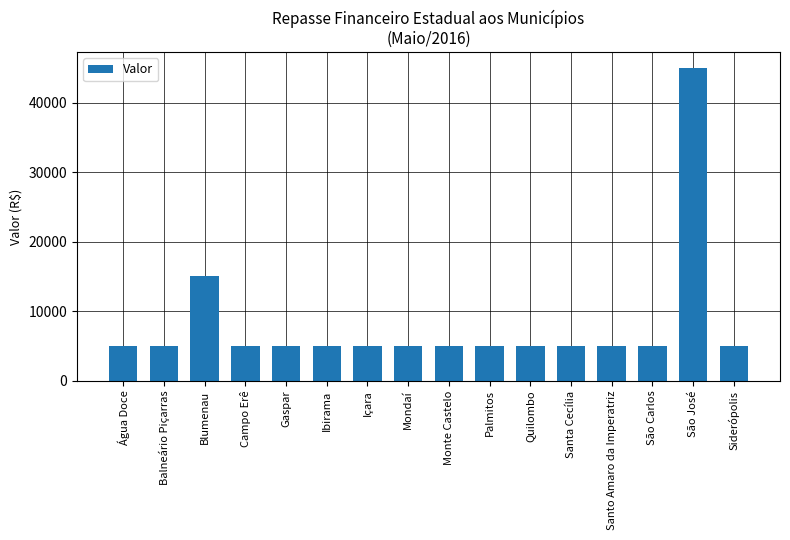

Reading left to right, list all the values displayed in this chart.

Água Doce=5000	Balneário Piçarras=5000	Blumenau=15000	Campo Erê=5000	Gaspar=5000	Ibirama=5000	Içara=5000	Mondaí=5000	Monte Castelo=5000	Palmitos=5000	Quilombo=5000	Santa Cecília=5000	Santo Amaro da Imperatriz=5000	São Carlos=5000	São José=45000	Siderópolis=5000